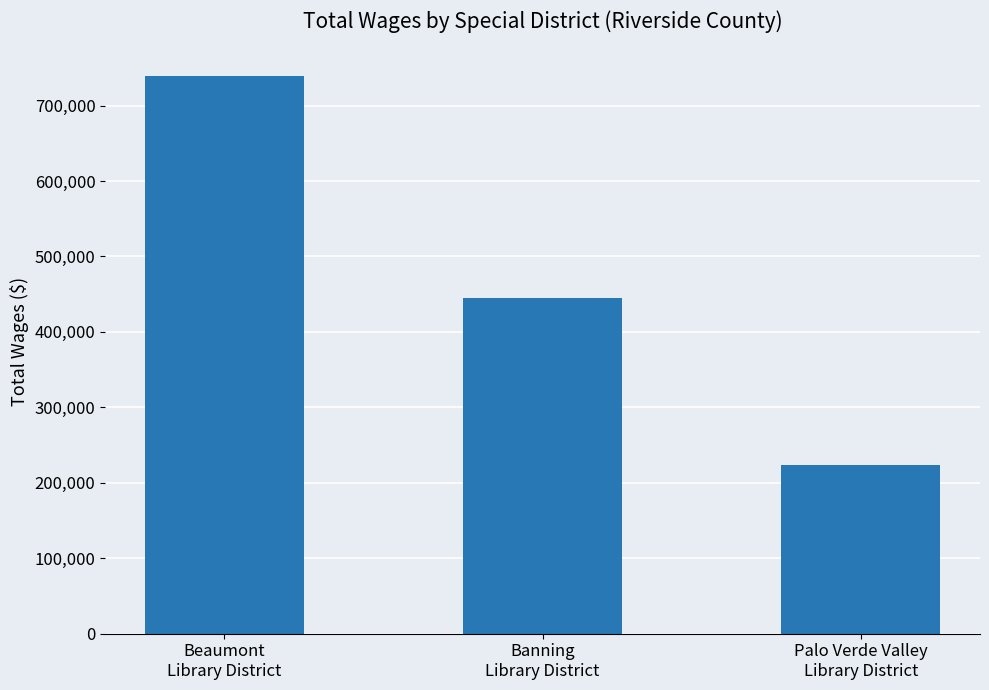

Approximately how many times larger is the value at Banning
Library District compared to Palo Verde Valley
Library District?

2.0